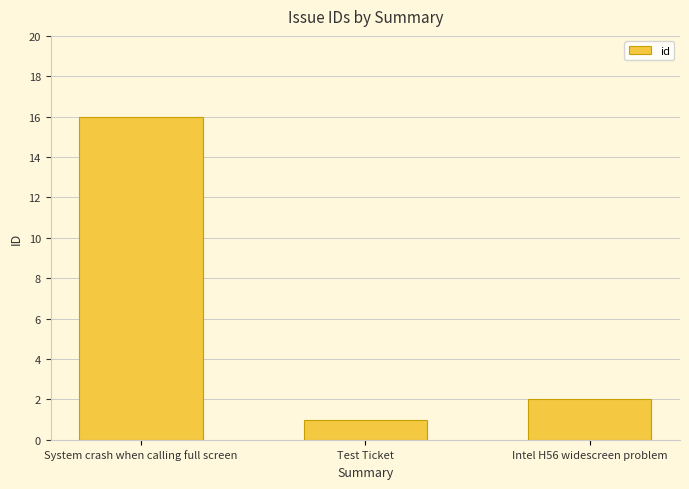

What is the difference between the maximum and minimum values?

15